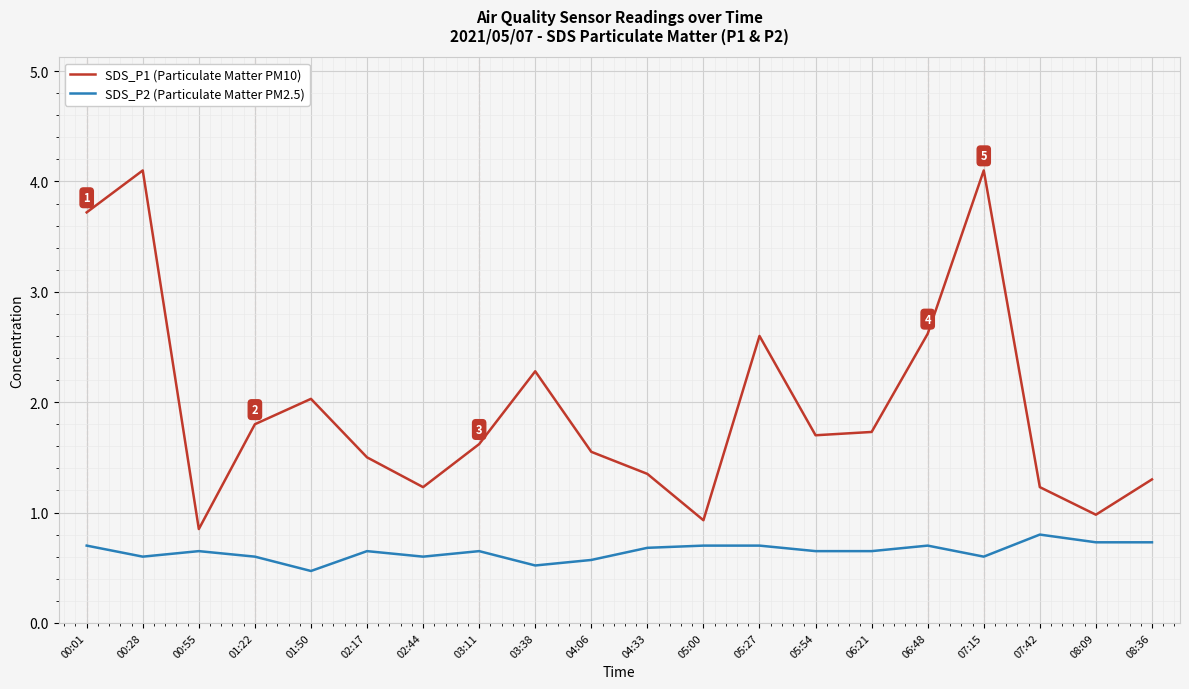

What is the sum of the SDS_P2 (Particulate Matter PM2.5) values at 08:09 and 00:28?

1.3